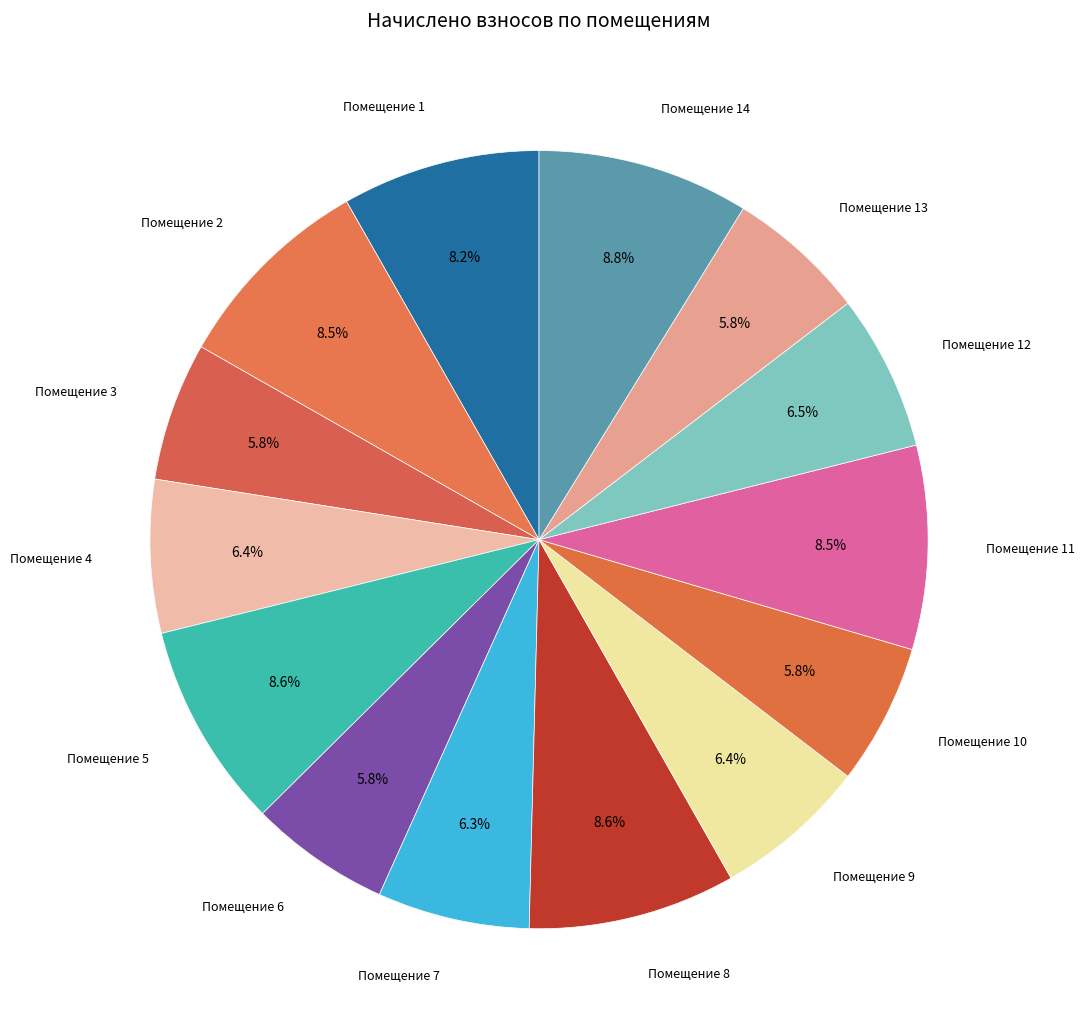

What is the smallest slice in the pie chart?

3